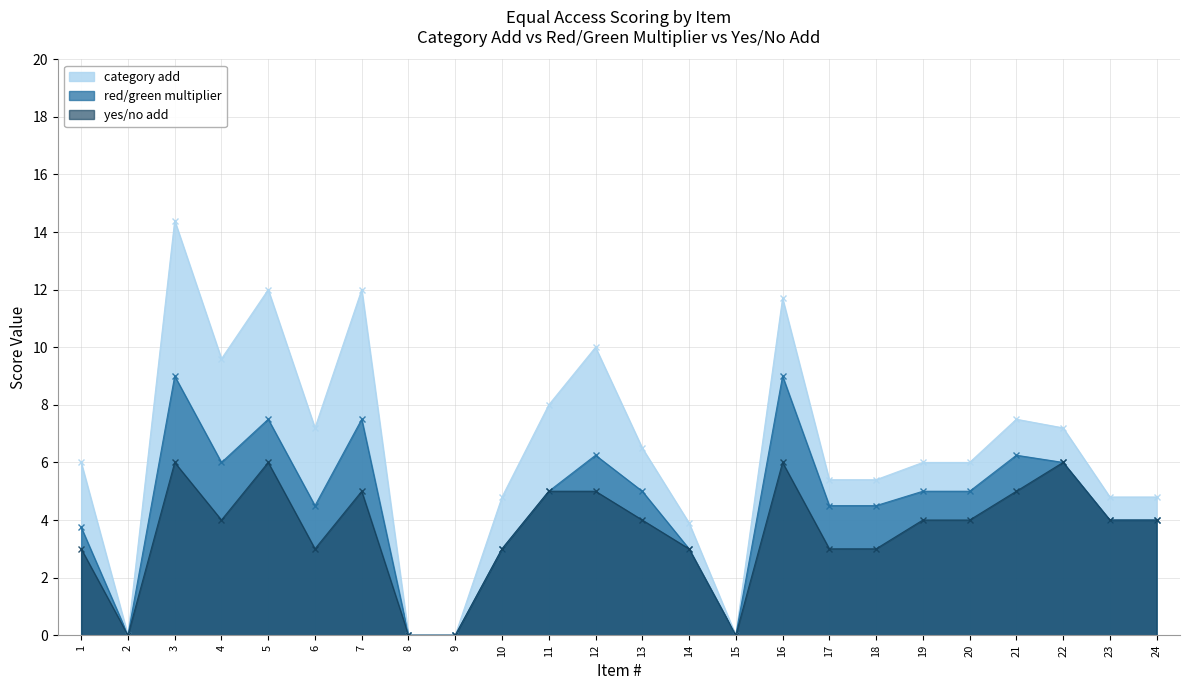

How many interior local peaks does the category add series have?

6